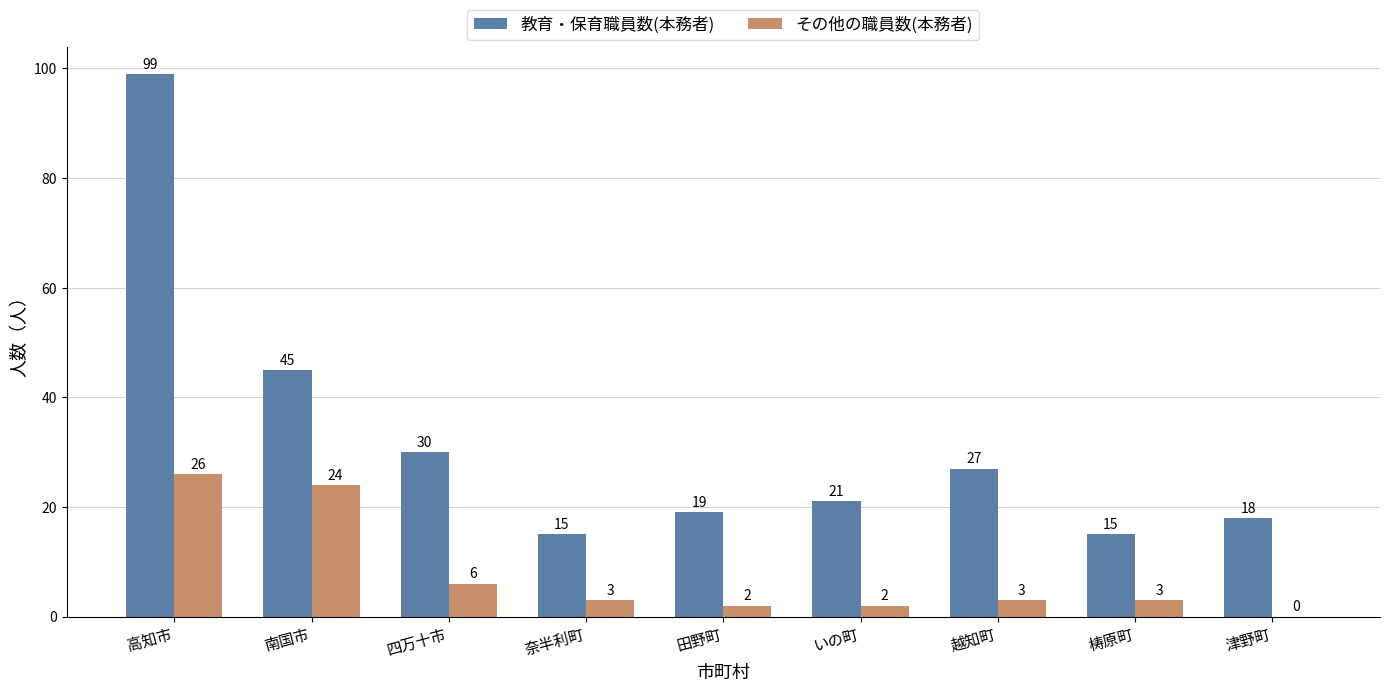

What is the sum of all 教育・保育職員数(本務者) values?

289